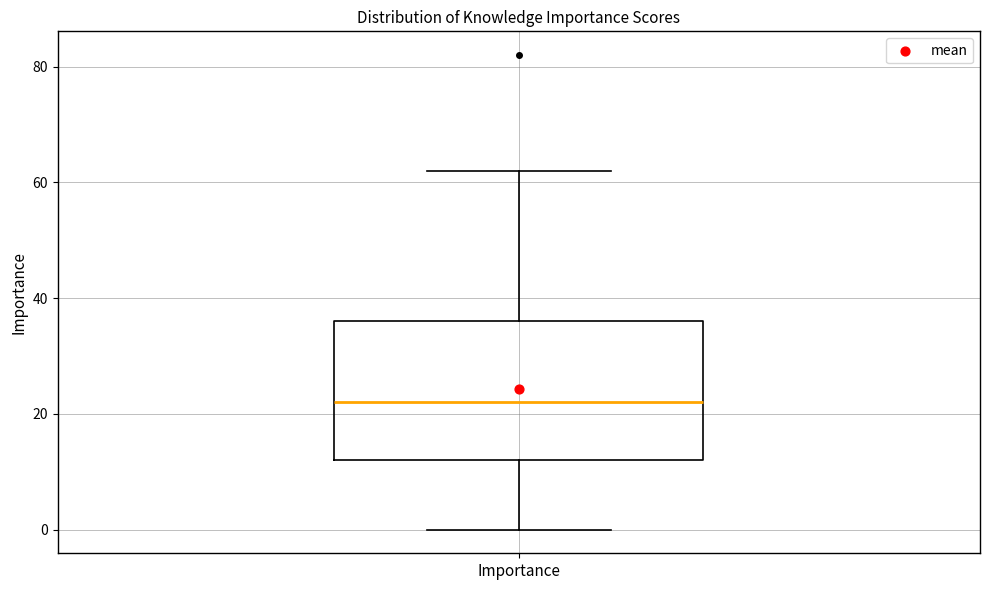

Read this box plot against the y-axis: the position of the median line, the range covered by the box, and the ends of both whiskers. The values are not printed on the chart, so give them approximately, as read against the axis.

median 22, box 12 to 36, whiskers 0 to 62